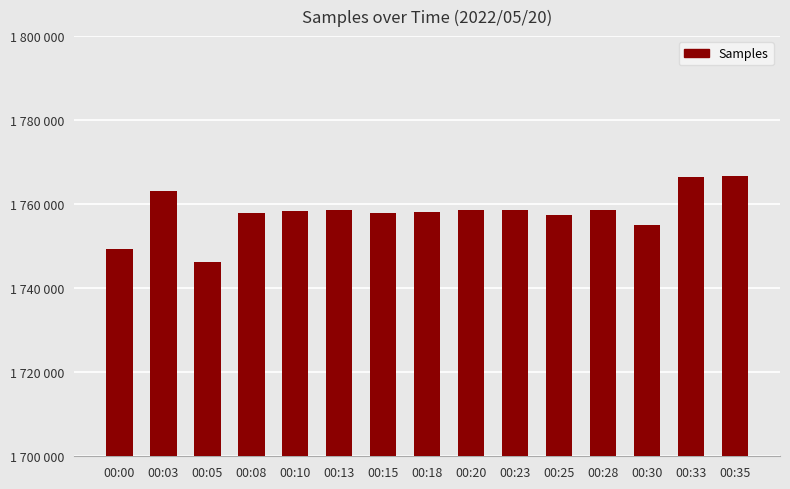

Is it true that the value at 00:28 is 1134516?

False